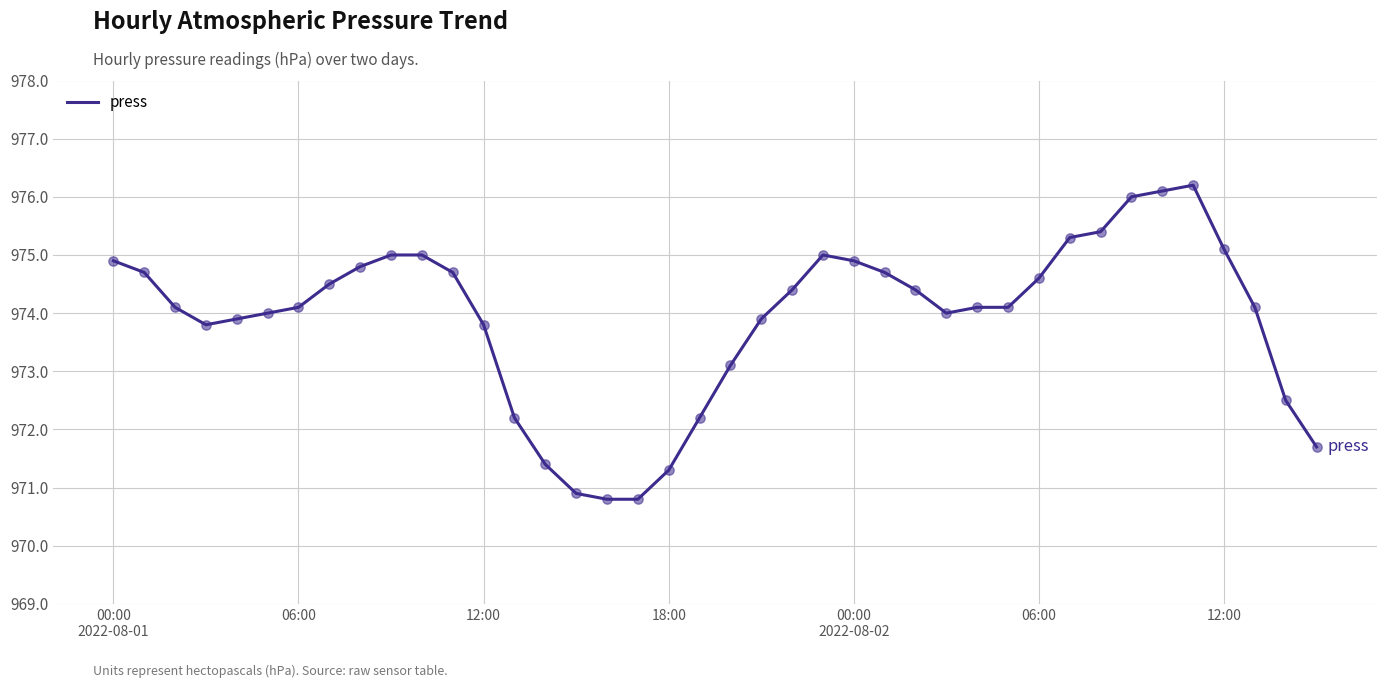

What is the difference between the maximum and minimum values?

5.4